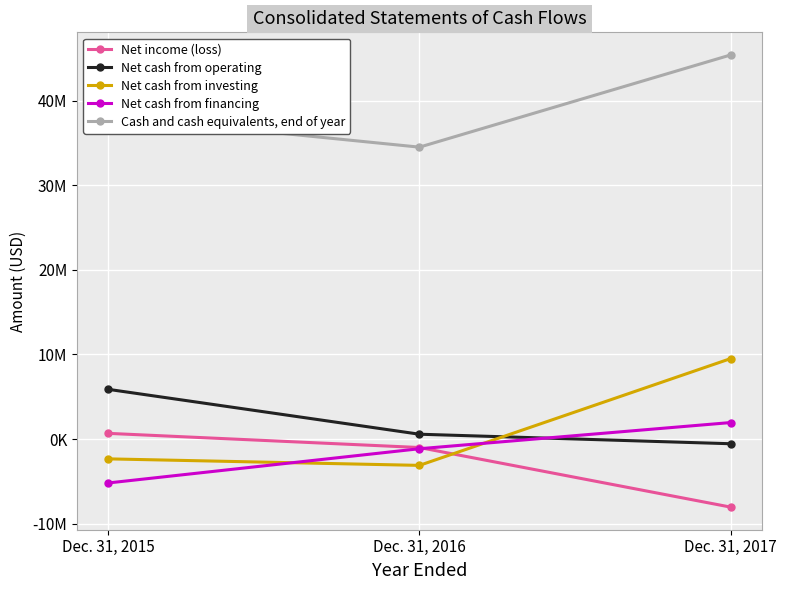

What is the value of the Net income (loss) point at the 1st from the left?

671108